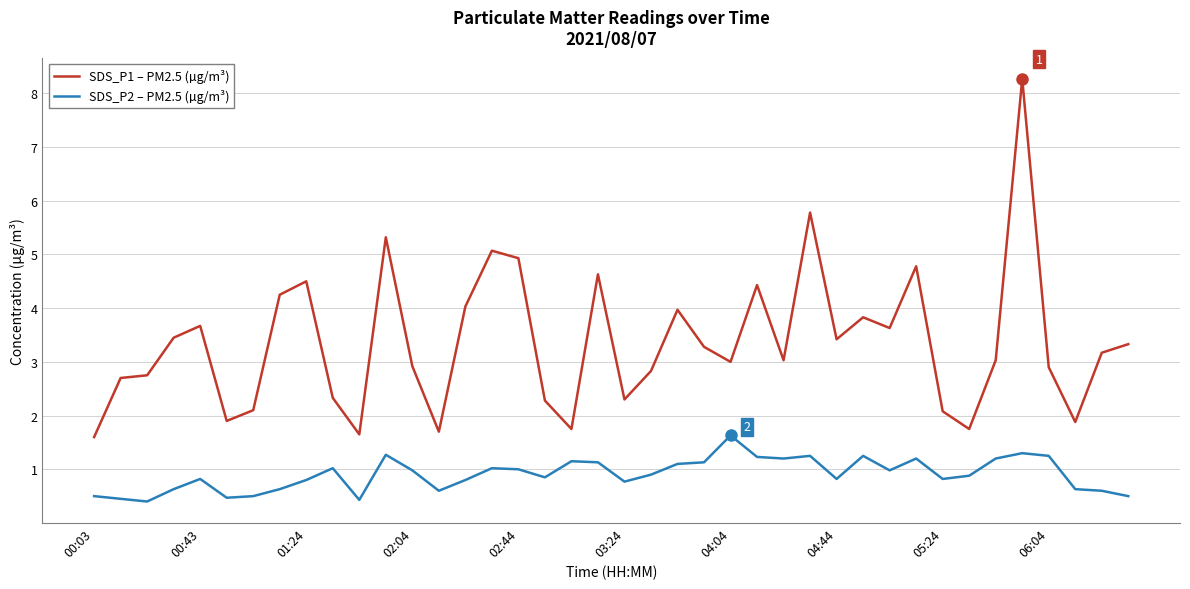

Which series has the largest total across all categories?

SDS_P1 – PM2.5 (µg/m³)